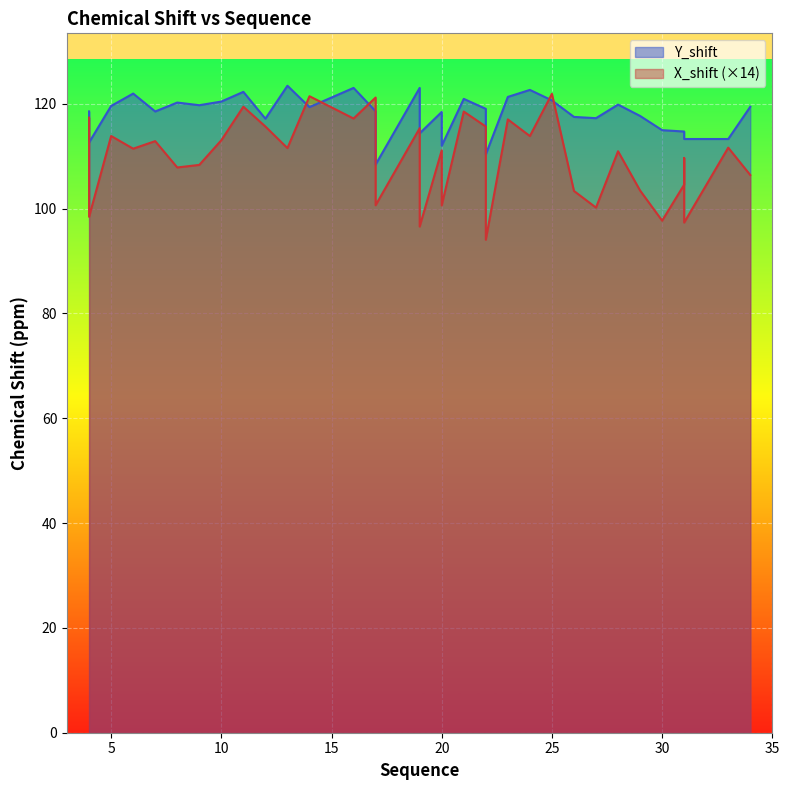

Between which two adjacent categories do X_shift and Y_shift first intersect?

13 and 14